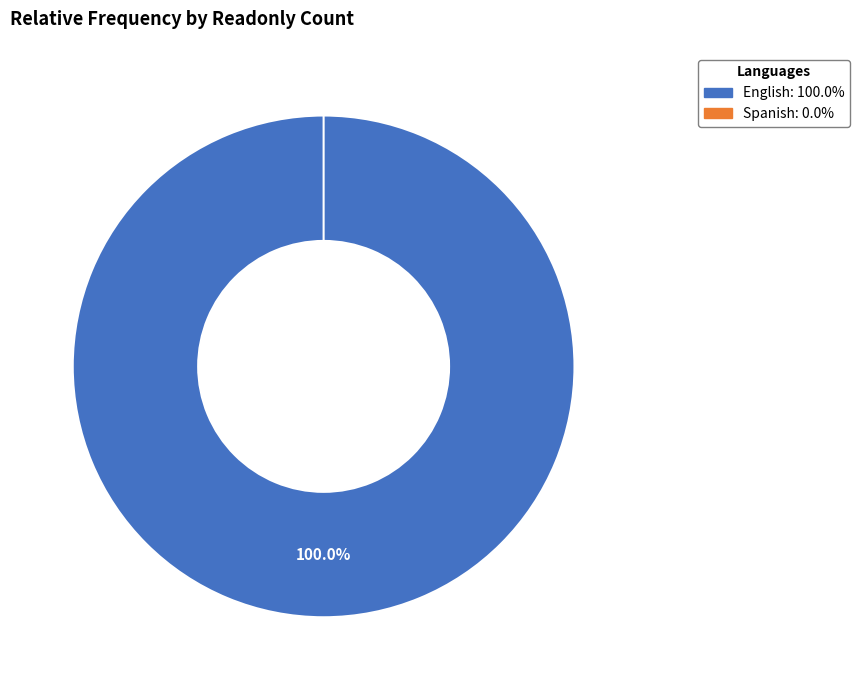

Combined, do English and Spanish account for over 50%?

Yes